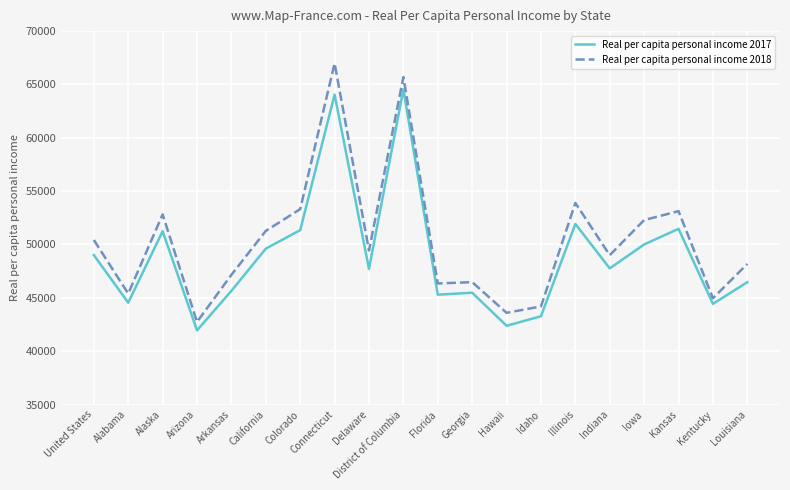

How many lines are shown in the chart?

2